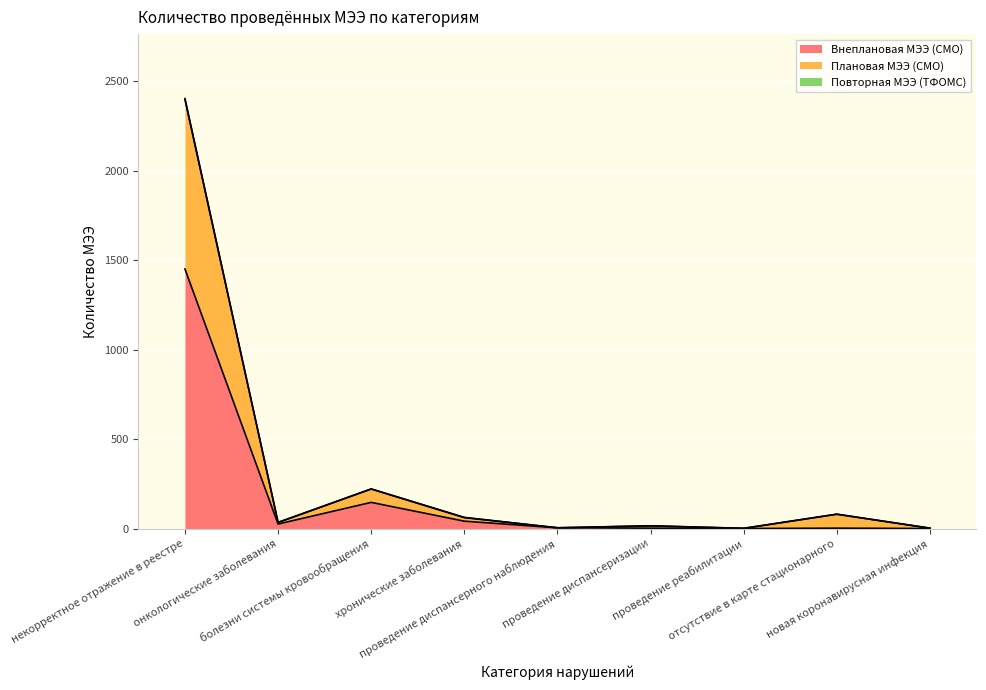

How many lines are shown in the chart?

3